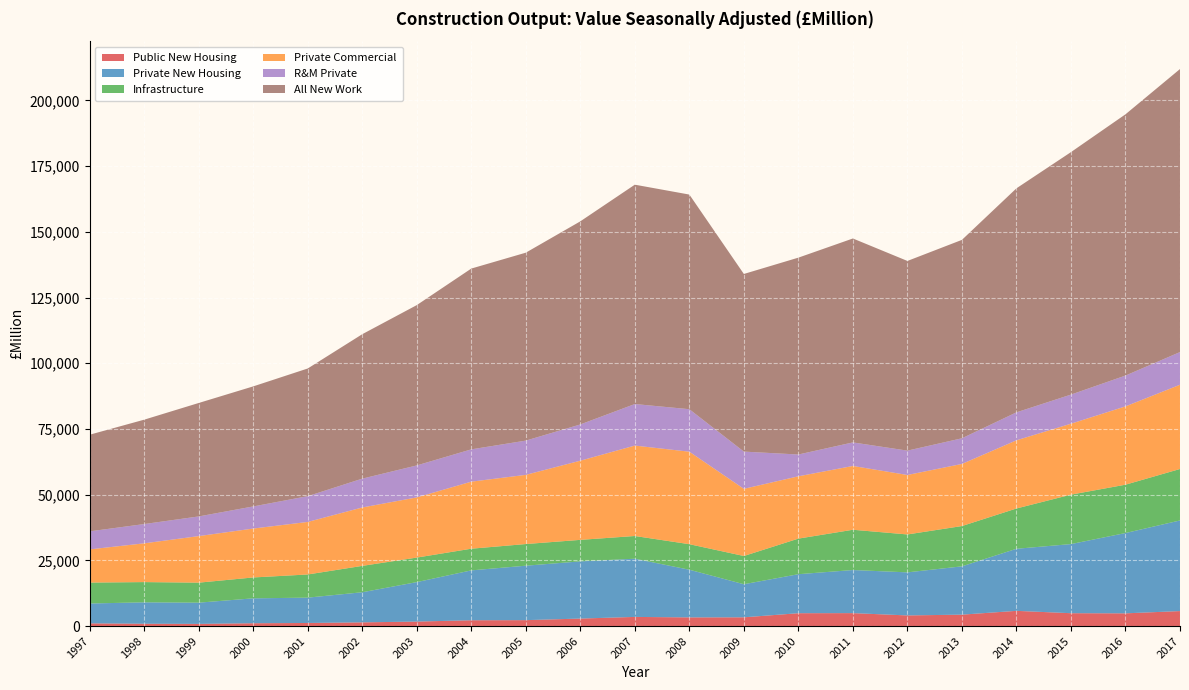

Reading left to right, extract all data points from this chart.

Public New Housing: 1997=1028	1998=881	1999=824	2000=1075	2001=1174	2002=1411	2003=1706	2004=2210	2005=2251	2006=2853	2007=3480	2008=3299	2009=3327	2010=4893	2011=4924	2012=4049	2013=4343	2014=5788	2015=4893	2016=4841	2017=5703
Private New Housing: 1997=7559	1998=8146	1999=8079	2000=9475	2001=9639	2002=11453	2003=15017	2004=18977	2005=20715	2006=21765	2007=22146	2008=18138	2009=12592	2010=14839	2011=16398	2012=16383	2013=18379	2014=23619	2015=26298	2016=30555	2017=34479
Infrastructure: 1997=7953	1998=7703	1999=7610	2000=7941	2001=8814	2002=10033	2003=9333	2004=8243	2005=8241	2006=8178	2007=8642	2008=9715	2009=10738	2010=13540	2011=15320	2012=14426	2013=15333	2014=15325	2015=18811	2016=18394	2017=19581
Private Commercial: 1997=12631	1998=14747	1999=17713	2000=18608	2001=19988	2002=22220	2003=22893	2004=25509	2005=26325	2006=30121	2007=34404	2008=35190	2009=25558	2010=23710	2011=24272	2012=22627	2013=23629	2014=25943	2015=26991	2016=29793	2017=32054
R&M Private: 1997=6862	1998=7334	1999=7487	2000=8412	2001=9808	2002=10969	2003=12169	2004=12291	2005=13027	2006=13794	2007=15807	2008=16165	2009=14165	2010=8290	2011=8960	2012=9263	2013=9761	2014=10638	2015=11077	2016=11728	2017=12434
All New Work: 1997=36770	1998=39713	1999=43163	2000=45679	2001=48577	2002=54957	2003=60994	2004=68787	2005=71504	2006=77272	2007=83457	2008=81669	2009=67587	2010=74905	2011=77590	2012=72172	2013=75492	2014=85240	2015=92257	2016=99403	2017=107686